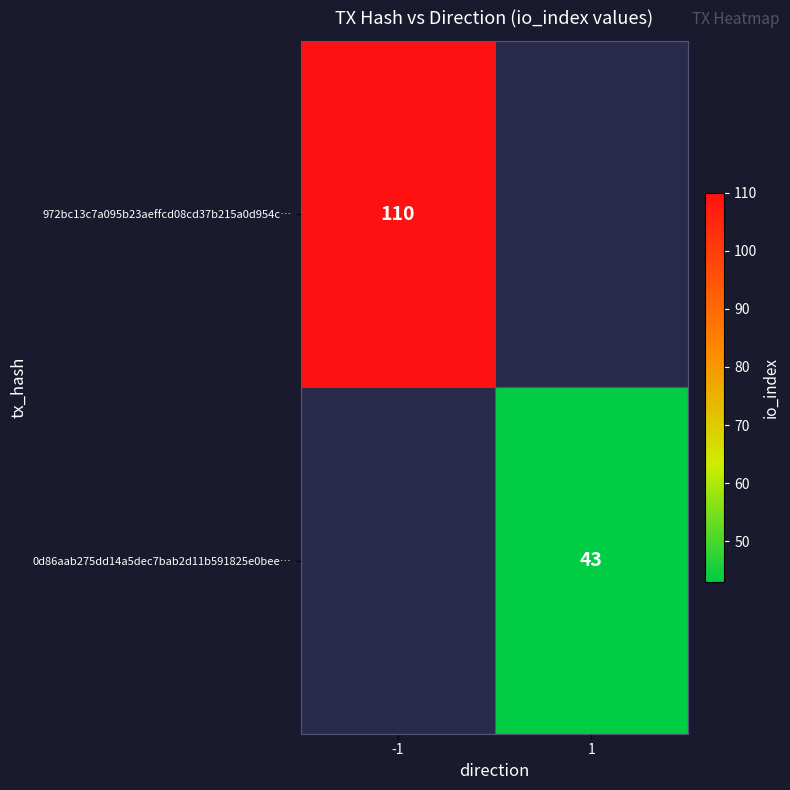

The value of 972bc13c7a095b23aeffcd08cd37b215a0d954c… at -1 is 110. True or false?

True